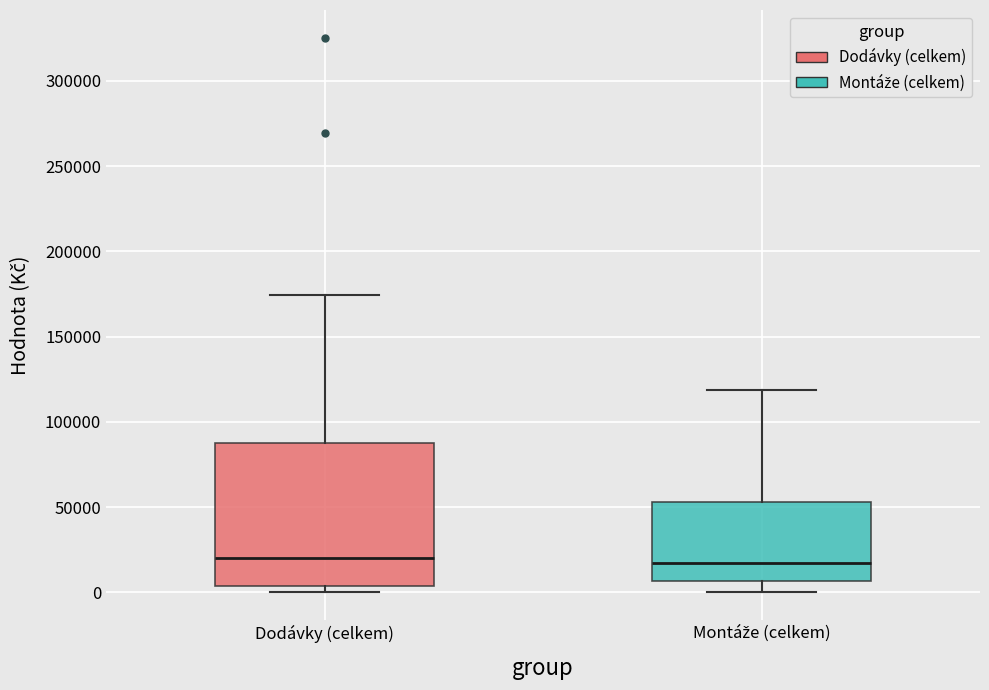

Reading left to right, transcribe this box plot: for each box, give where its median line is, the range the box spans, and where its two whiskers end, as read against the y-axis. The values are not printed on the chart, so give them approximately, as read against the axis.

Dodávky (celkem): median 20000, box 5000 to 90000, whiskers 0 to 175000
Montáže (celkem): median 15000, box 5000 to 55000, whiskers 0 to 120000